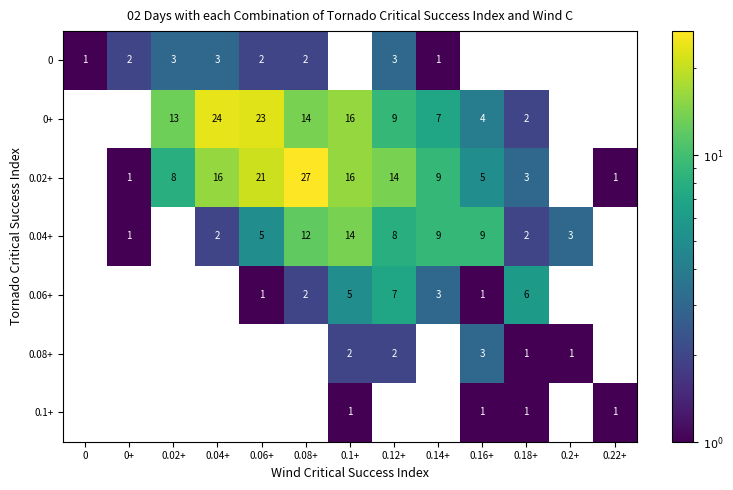

True or false: 0.02+ has a value of 21 at 0.06+.

True